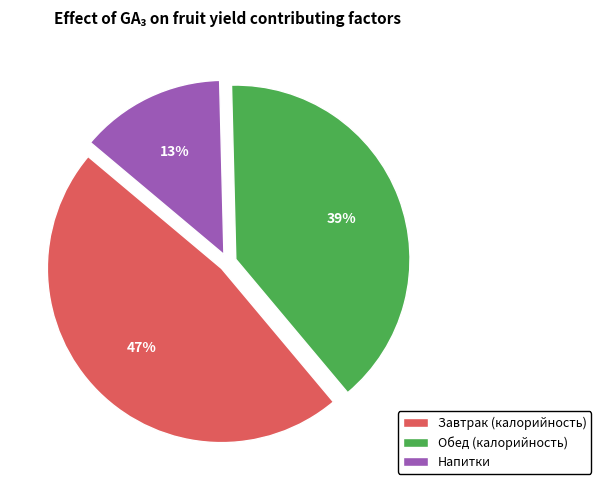

Approximately how many times larger is the value at Завтрак (калорийность) compared to Обед (калорийность)?

1.2